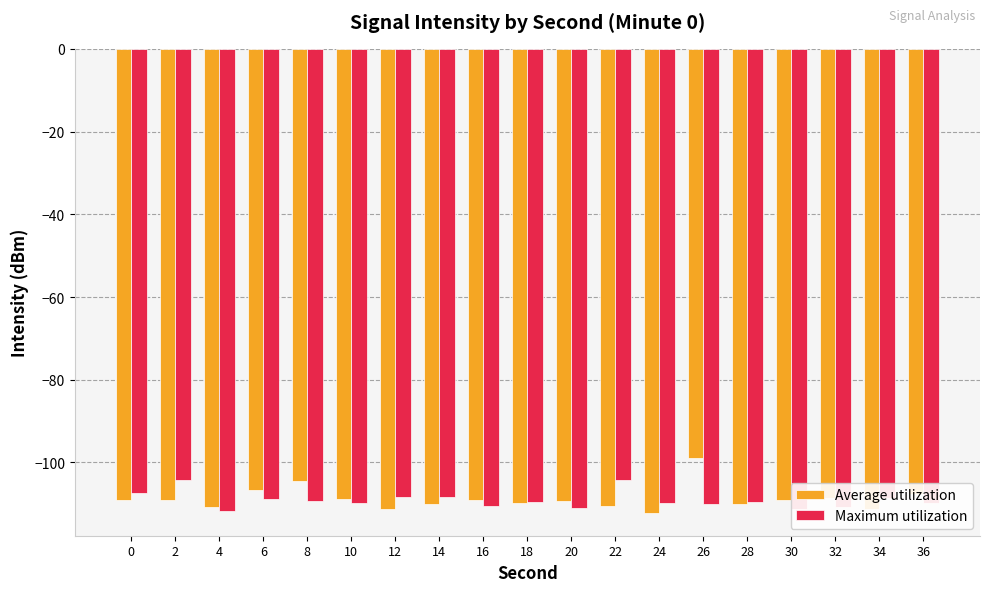

What is the difference between the highest and lowest values at 12?

3.0